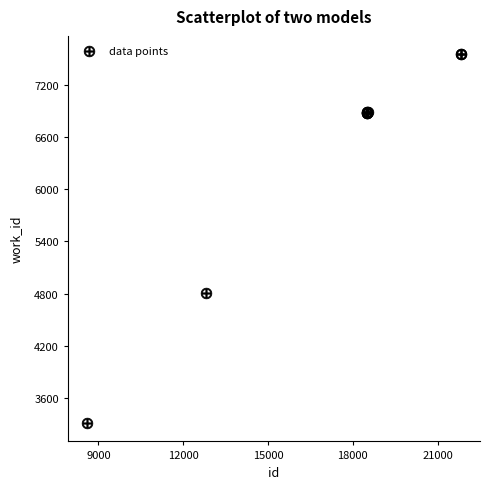

What Y value in the scatter plot is closest to 5430?

4802